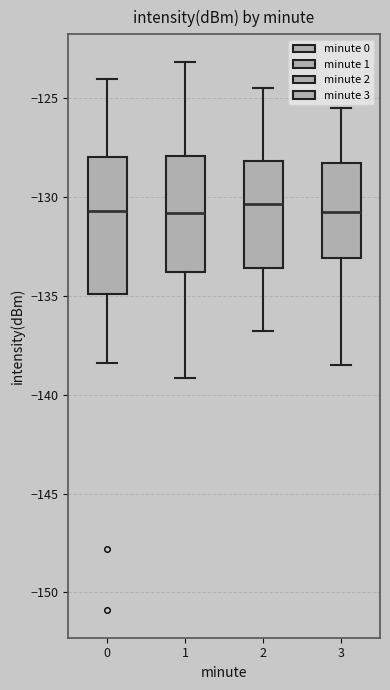

Which box is the tallest, from its lower edge to its upper edge?

0